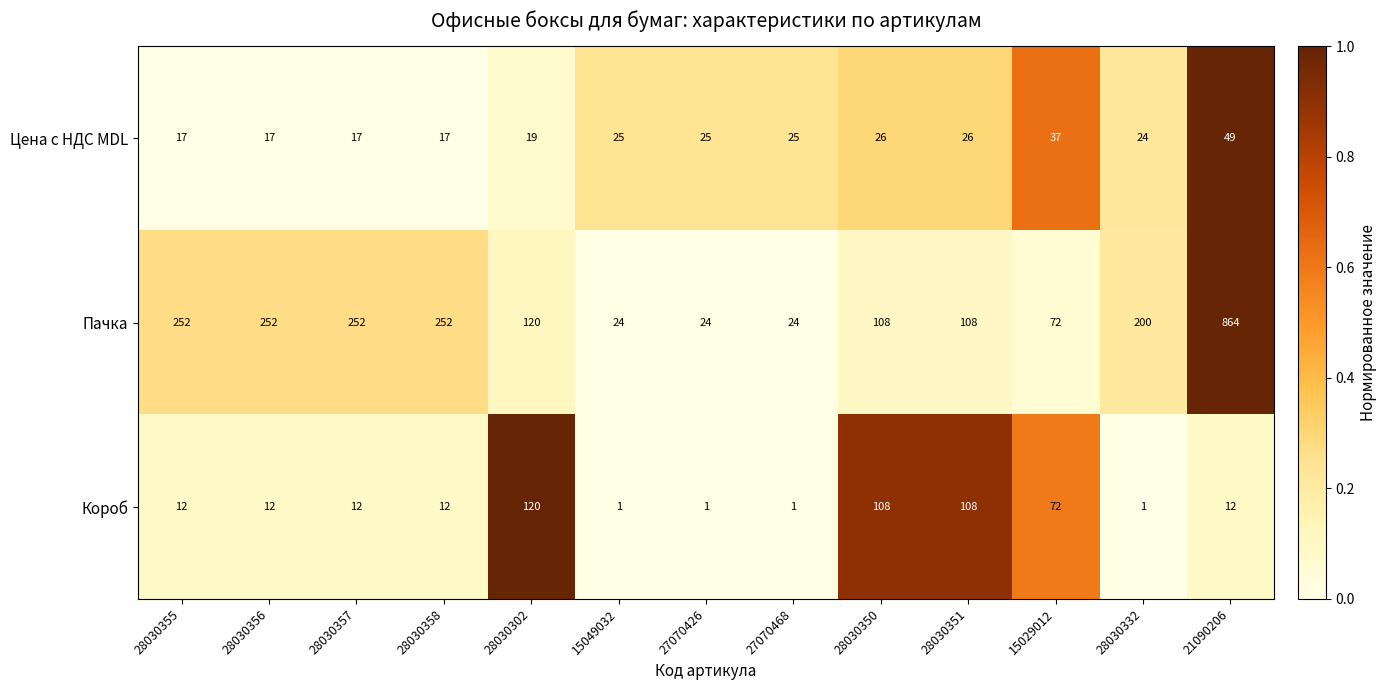

At 21090206, list the series in order from largest to smallest.

Пачка, Цена с НДС MDL, Короб